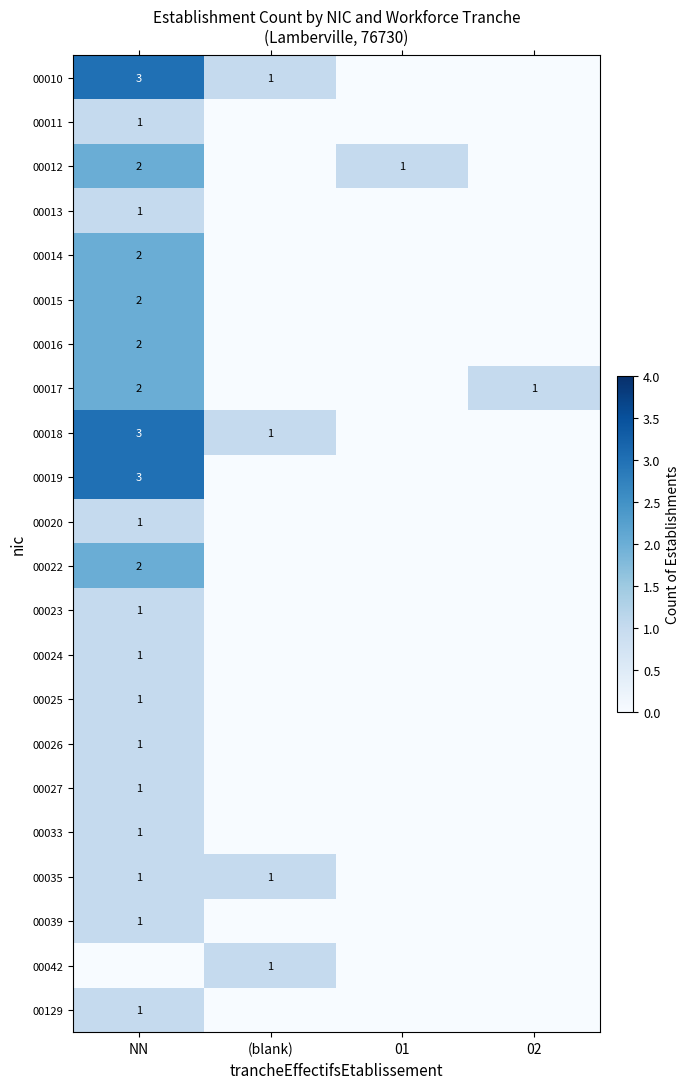

The value of 00014 at NN is 1. True or false?

False